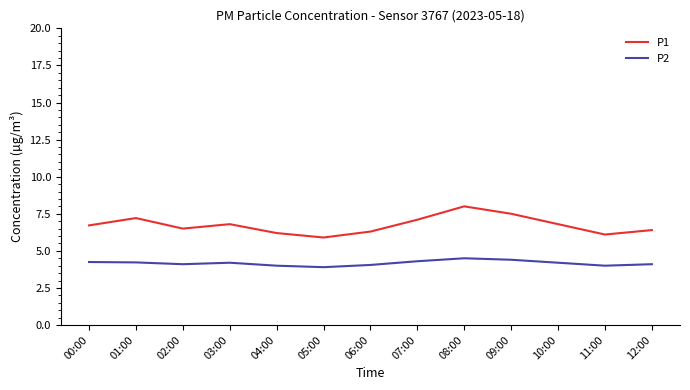

At 01:00, list the series in order from smallest to largest.

P2, P1